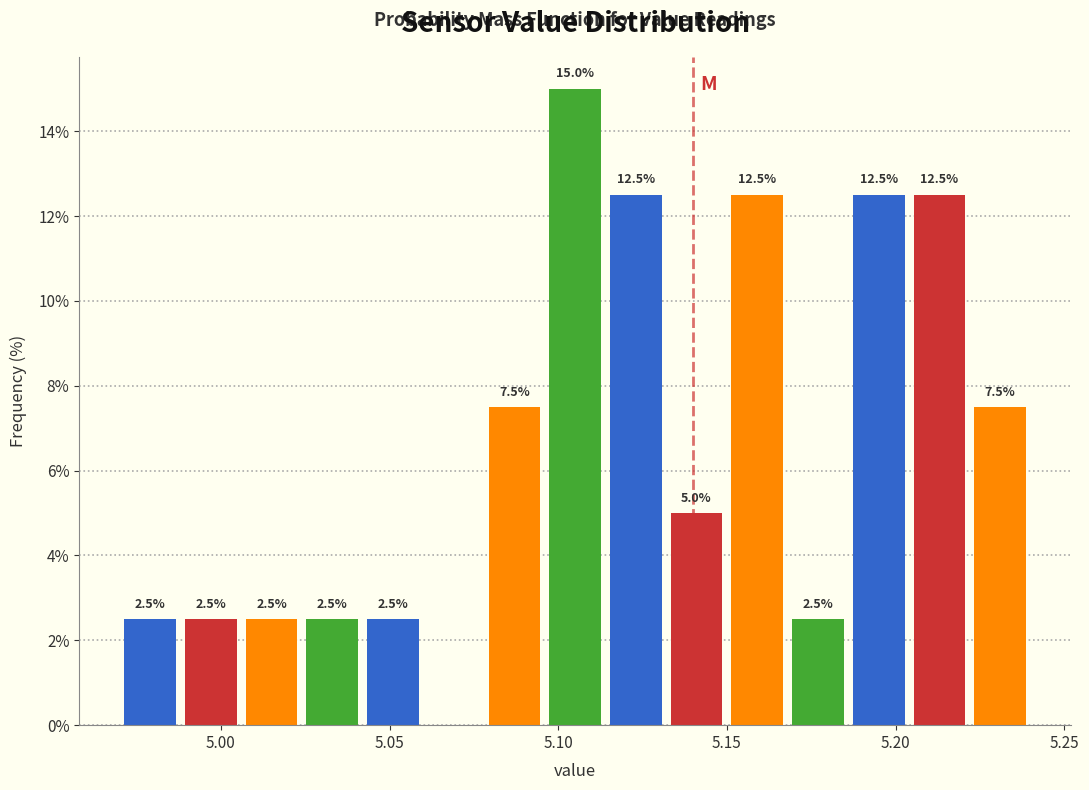

Around what value on the x-axis is the tallest bar? Give the approximate position of its centre, as read against the axis.

5.105